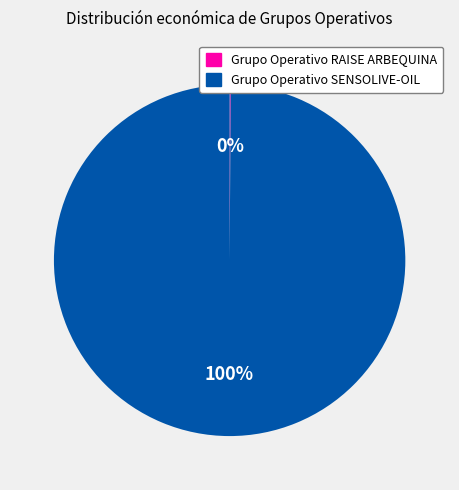

Which slice is the largest?

Grupo Operativo SENSOLIVE-OIL